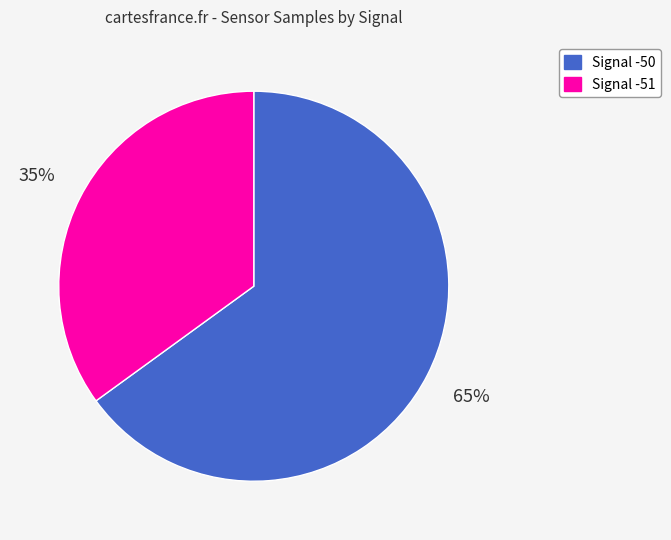

To the nearest percent, what is the average slice percentage?

50%